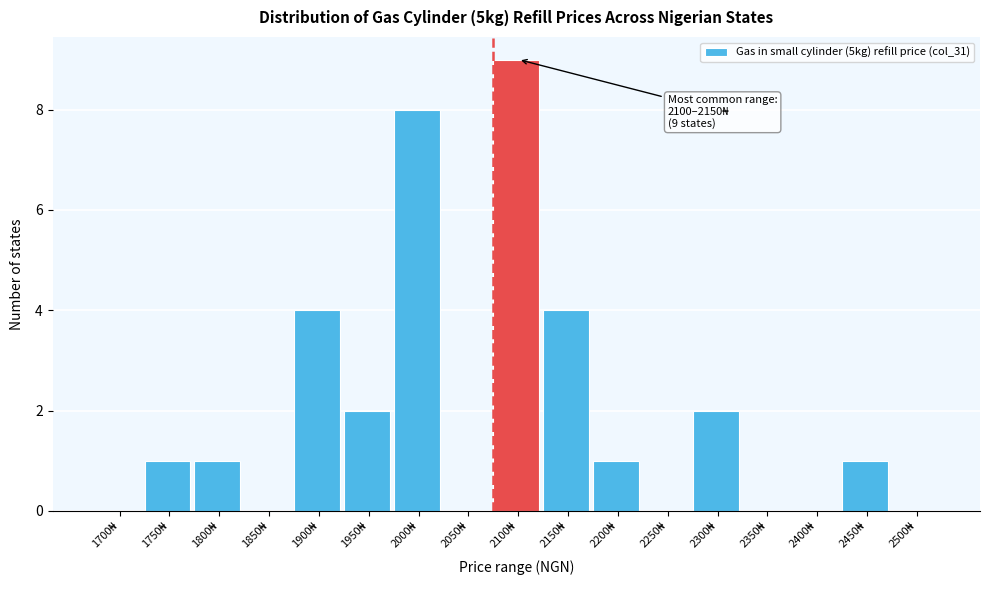

What is the greatest value displayed?

9